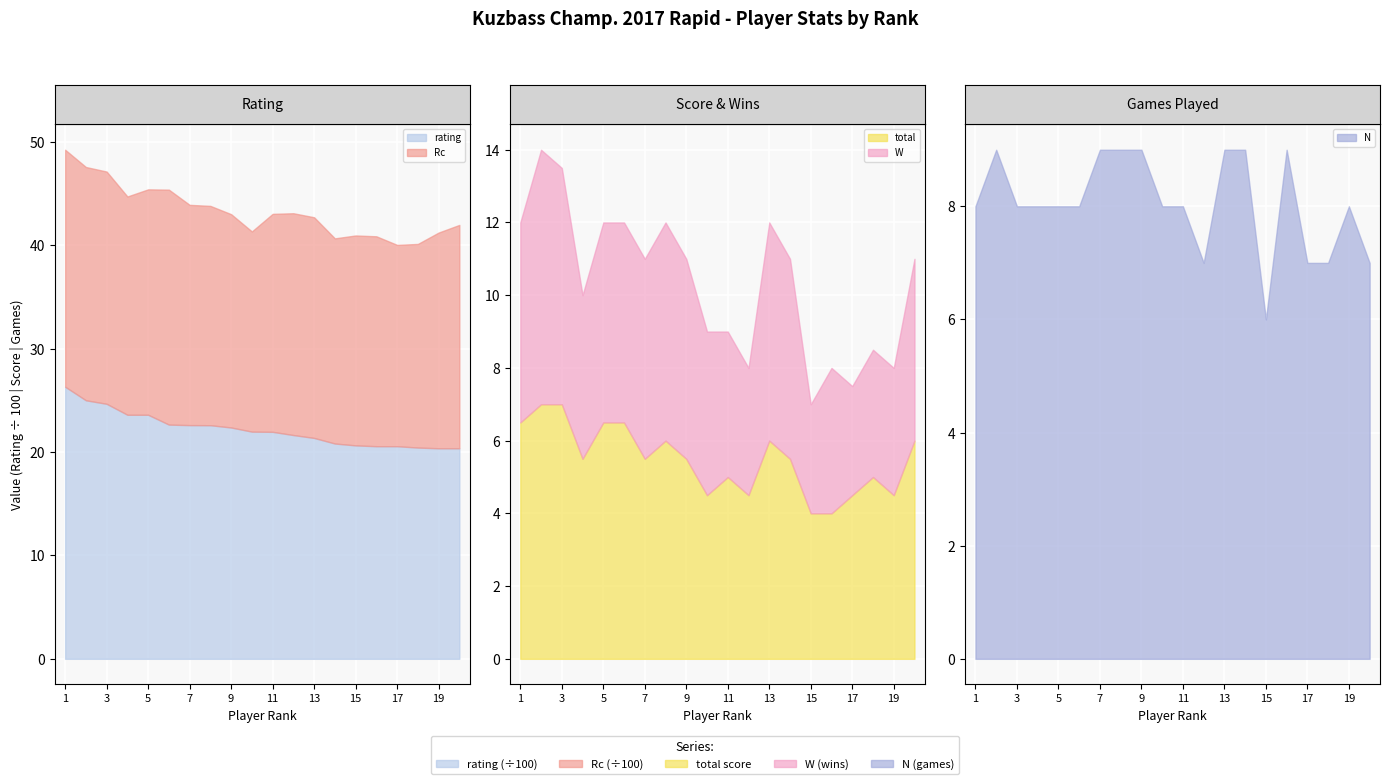

True or false: total and Rc intersect in this chart.

False